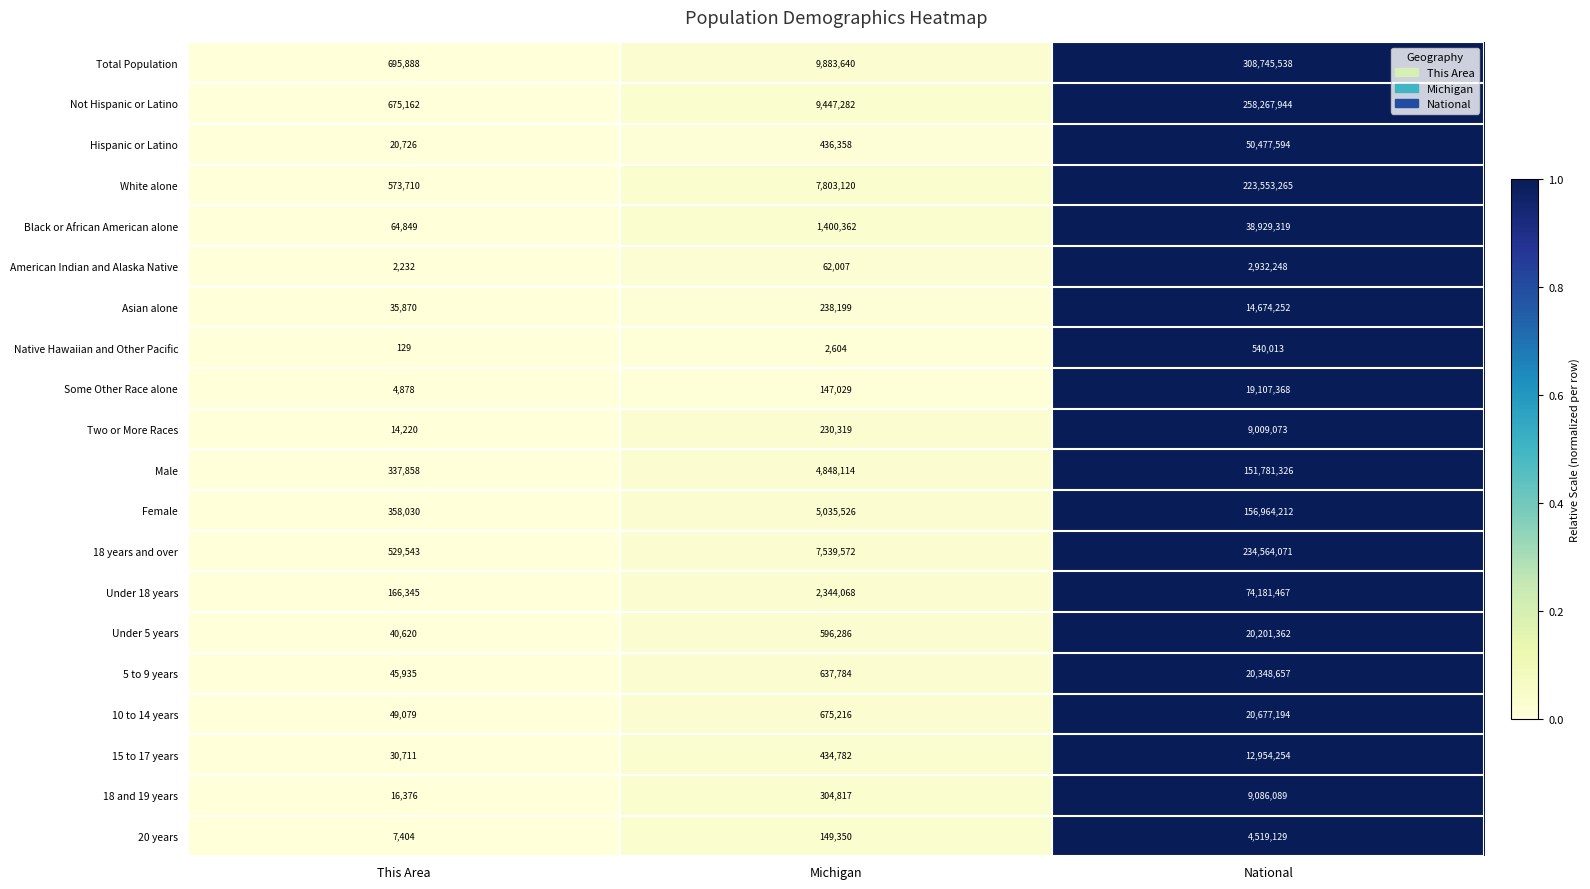

The Native Hawaiian and Other Pacific series shows 59 at This Area. True or false?

False